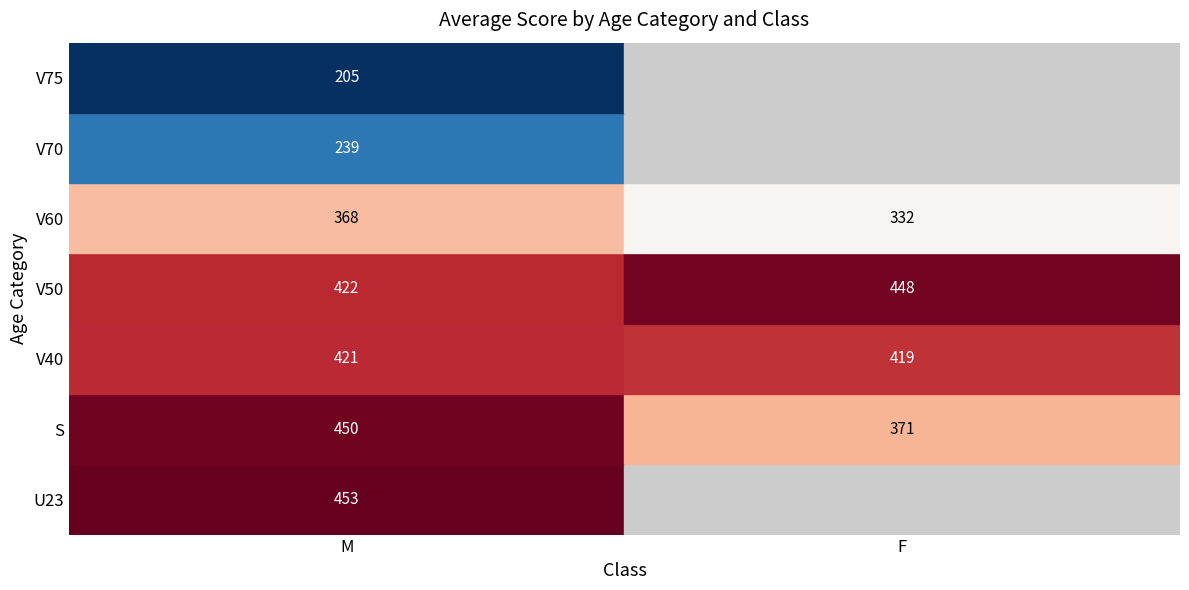

At which category is the sum across all series the highest?

M